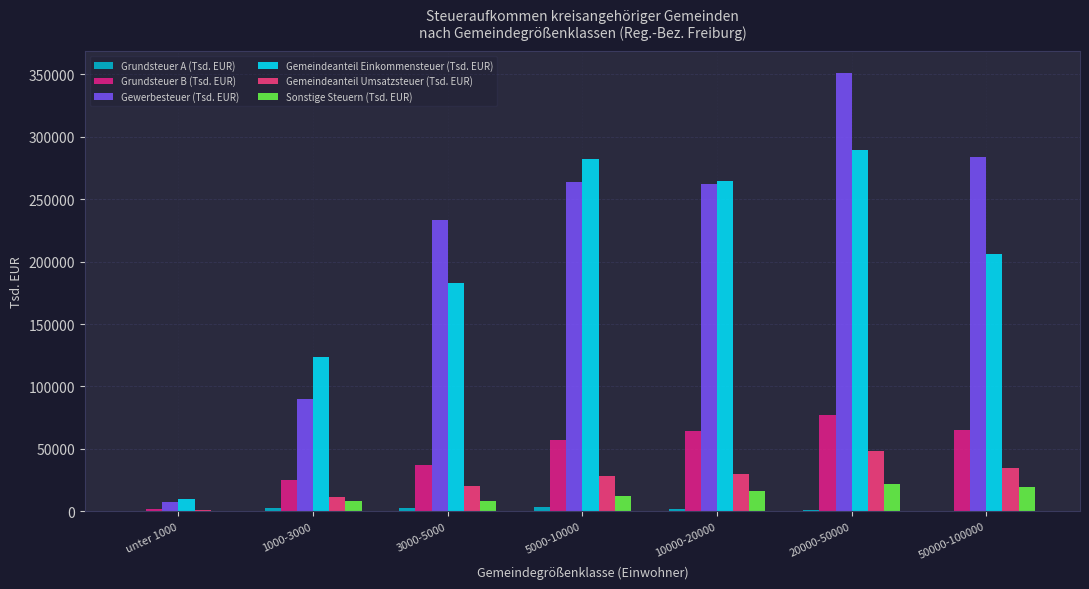

Are the bars grouped side by side (vs. stacked)?

Yes